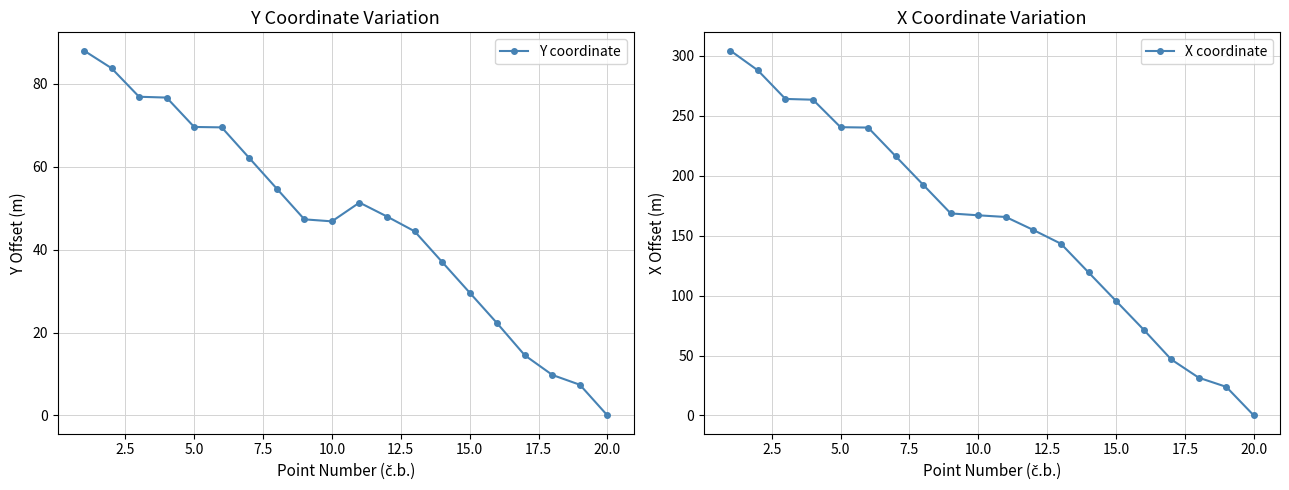

What is the highest value of the Y coordinate series?

88.1